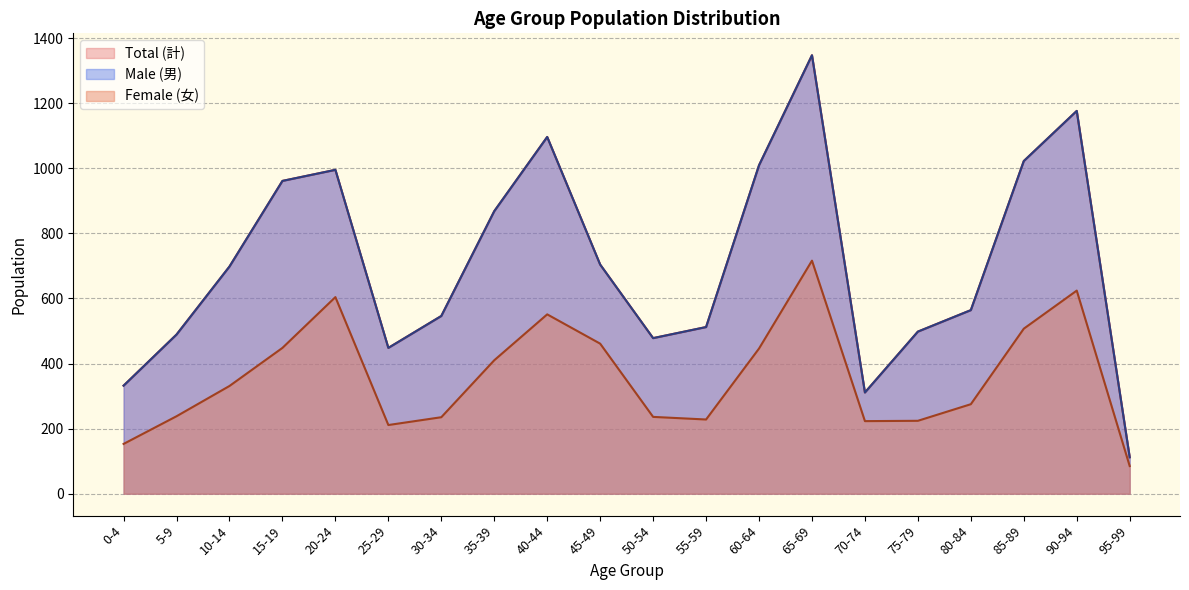

Count the number of categories in the chart.

20